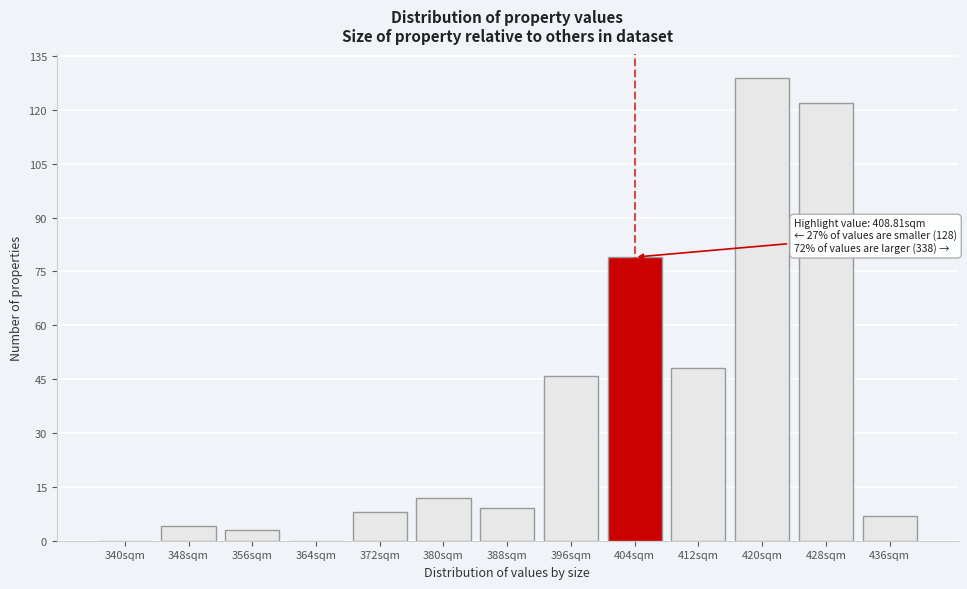

Reading left to right, transcribe all the data shown in this chart.

340sqm=0	348sqm=4	356sqm=3	364sqm=0	372sqm=8	380sqm=12	388sqm=9	396sqm=46	404sqm=79	412sqm=48	420sqm=129	428sqm=122	436sqm=7